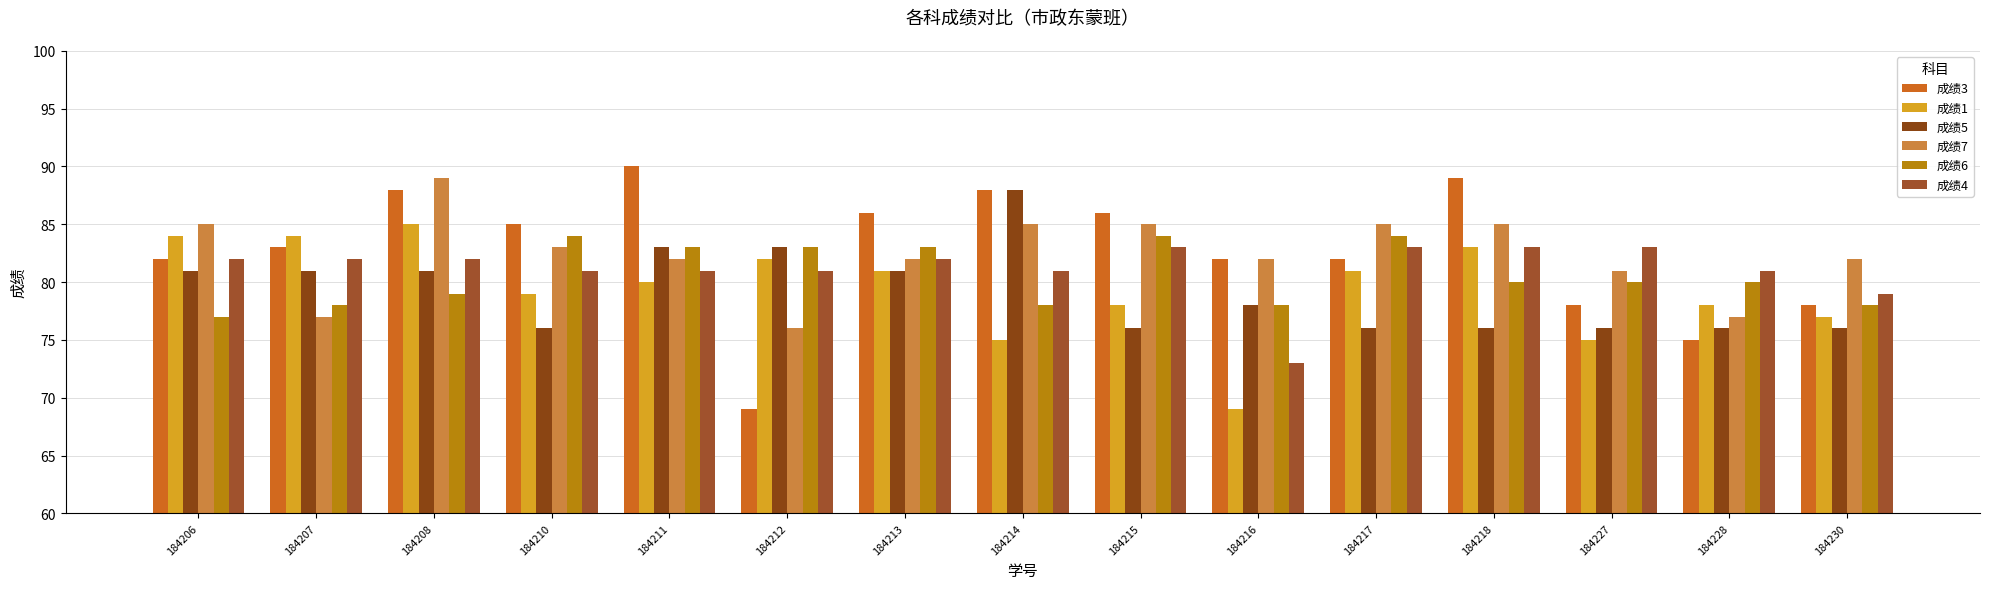

What is the sum of all 成绩3 values?

1241